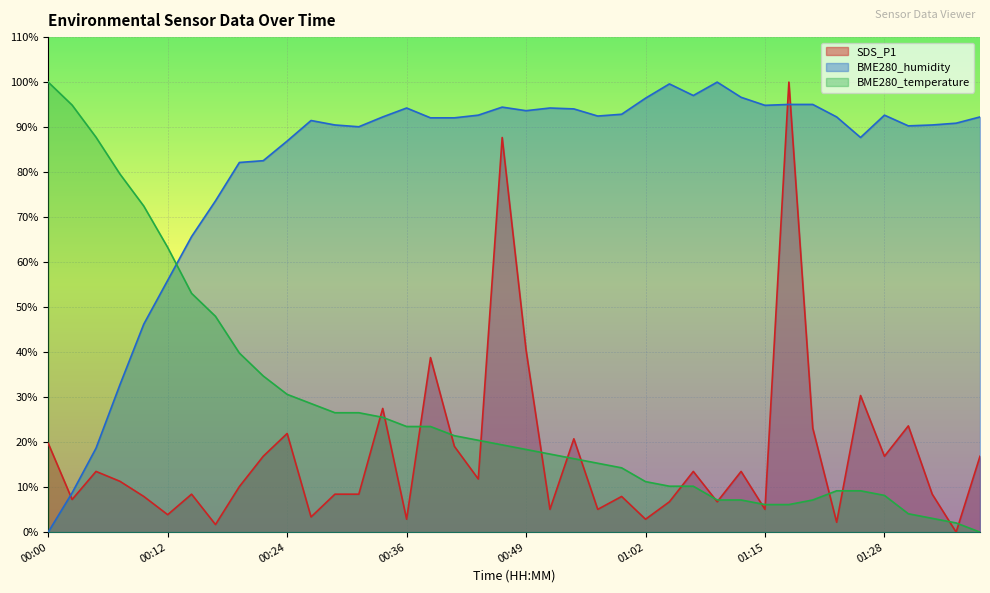

What is the sum of all SDS_P1 values?

679.6